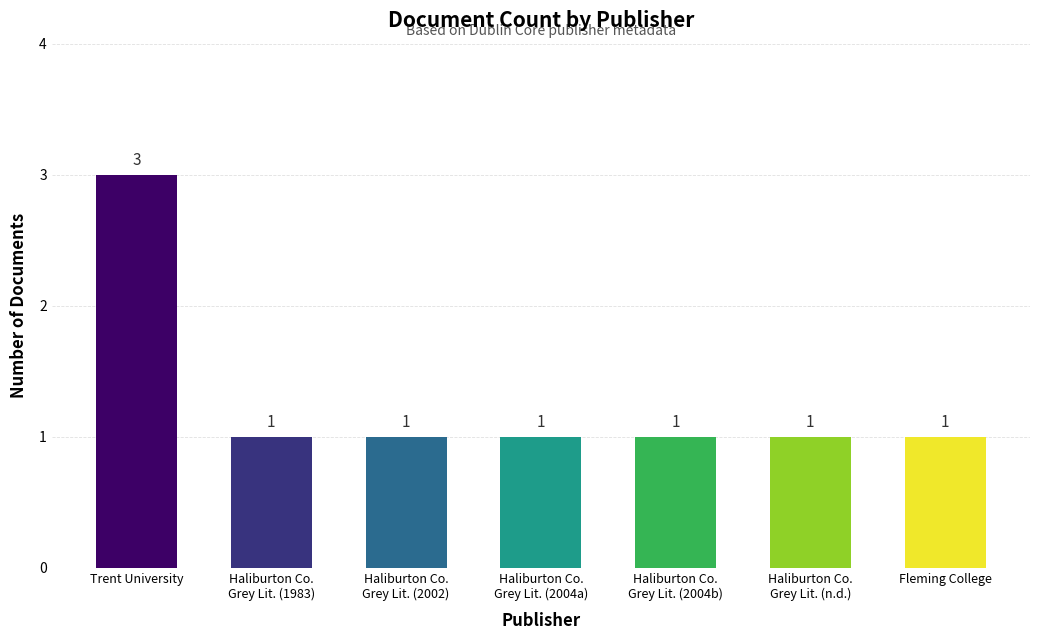

What is the smallest value displayed?

1